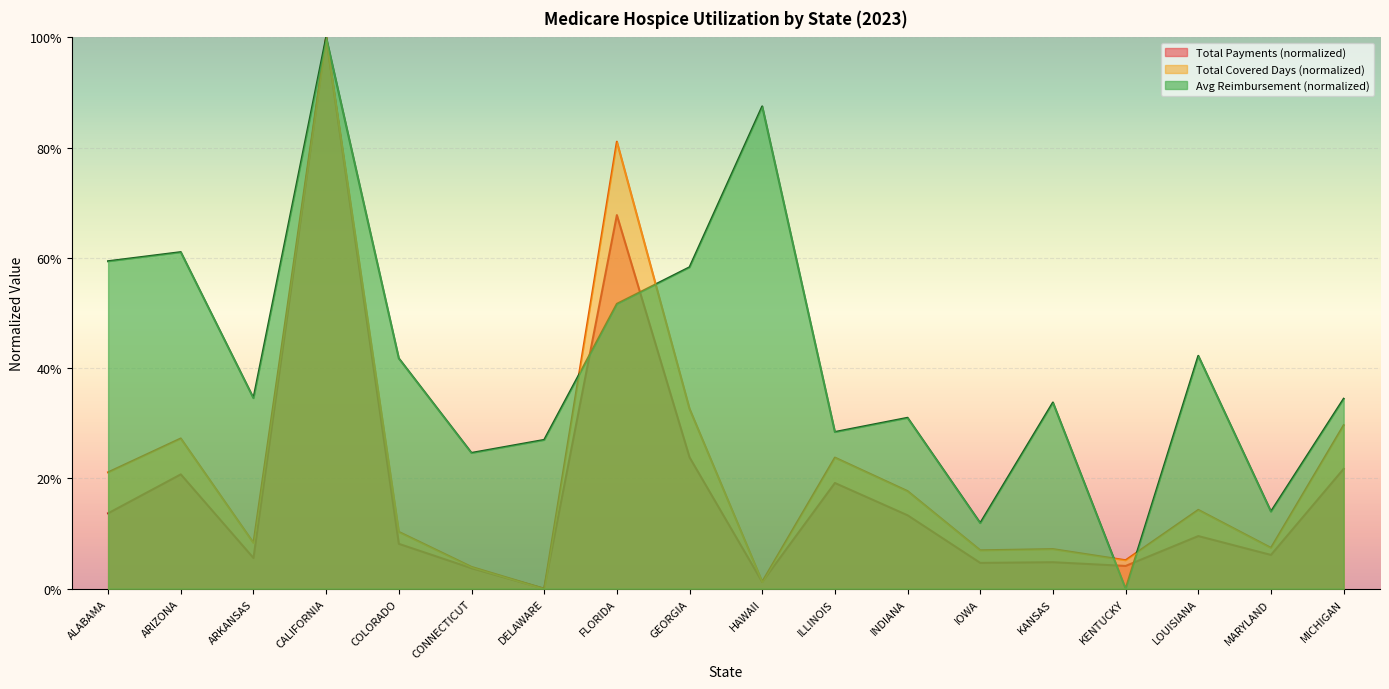

What is the total value across all series at KENTUCKY?

0.1